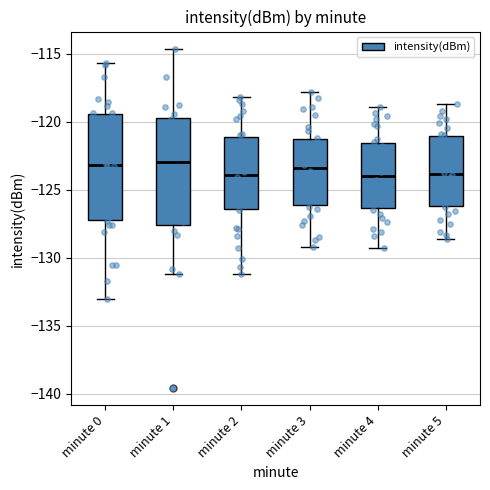

Reading left to right, read every box against the y-axis: the position of its median line, the range the box covers, and the ends of its whiskers. The values are not printed on the chart, so give them approximately, as read against the axis.

minute 0: median -123.0, box -127.0 to -119.5, whiskers -133.0 to -115.5
minute 1: median -123.0, box -127.5 to -119.5, whiskers -131.0 to -114.5
minute 2: median -124.0, box -126.5 to -121.0, whiskers -131.0 to -118.0
minute 3: median -123.5, box -126.0 to -121.5, whiskers -129.0 to -118.0
minute 4: median -124.0, box -126.5 to -121.5, whiskers -129.5 to -119.0
minute 5: median -124.0, box -126.0 to -121.0, whiskers -128.5 to -118.5